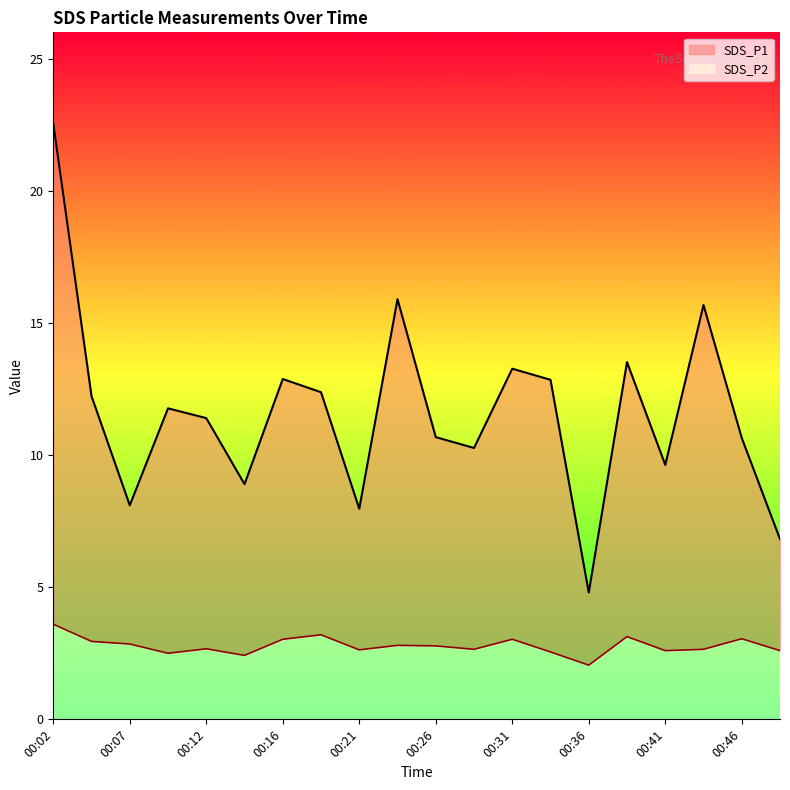

Rank the series by their maximum value, from lowest to highest.

SDS_P2, SDS_P1